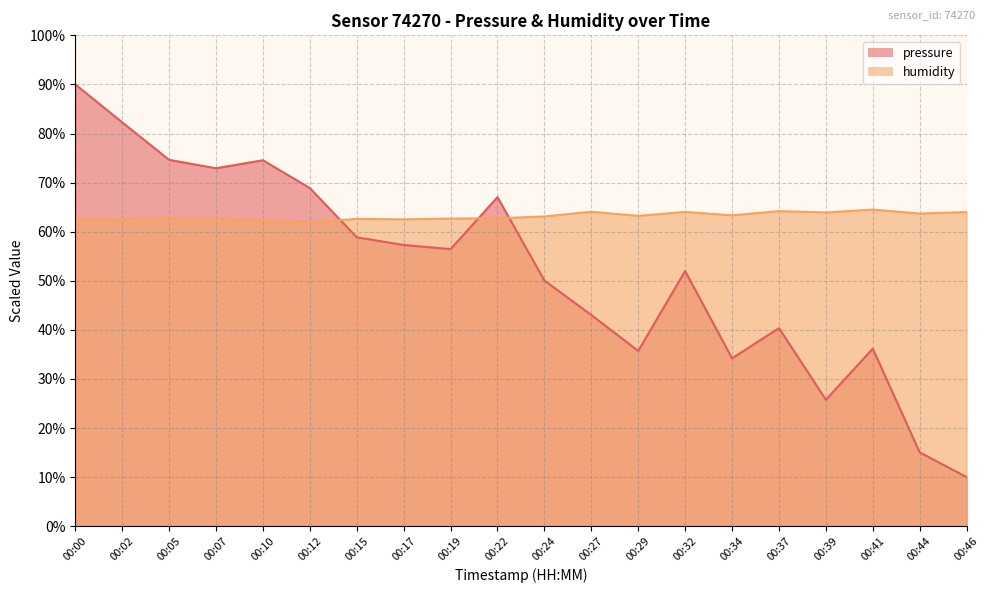

What is the spread (max minus min) of values at 00:27?

21.0